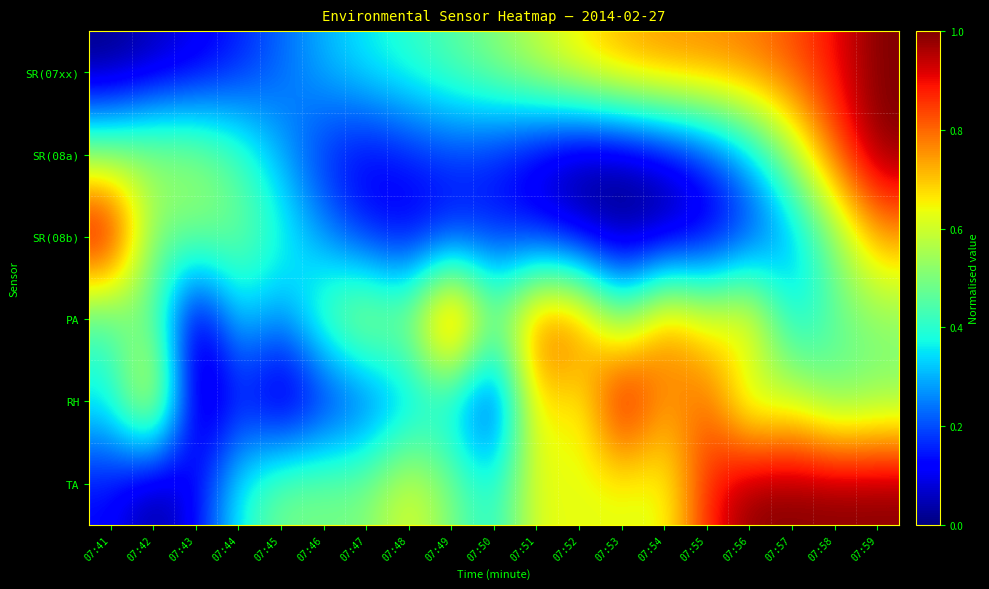

Which has a higher value, 07:43 or 07:52?

07:52